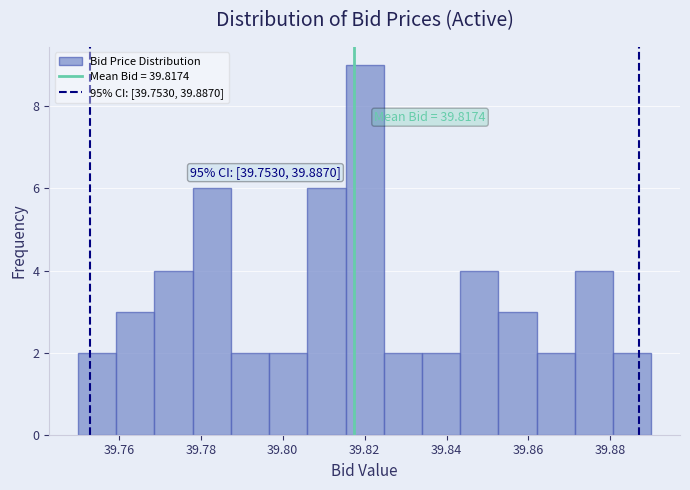

Which range on the x-axis has the tallest bar?

39.816 to 39.824